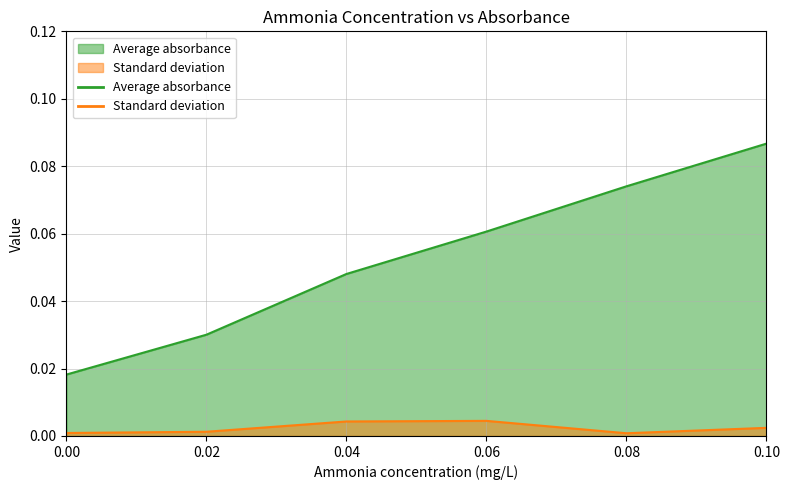

Is it true that Average absorbance equals 0.0 at 0.0?

True